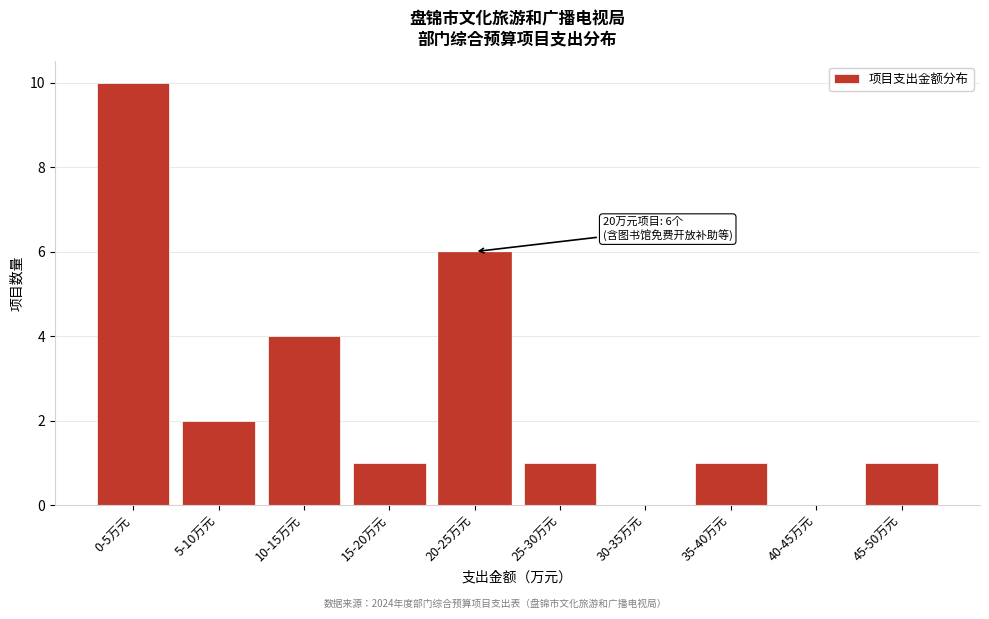

Reading left to right, what are all the values shown in this chart?

0-5万元=10	5-10万元=2	10-15万元=4	15-20万元=1	20-25万元=6	25-30万元=1	30-35万元=0	35-40万元=1	40-45万元=0	45-50万元=1